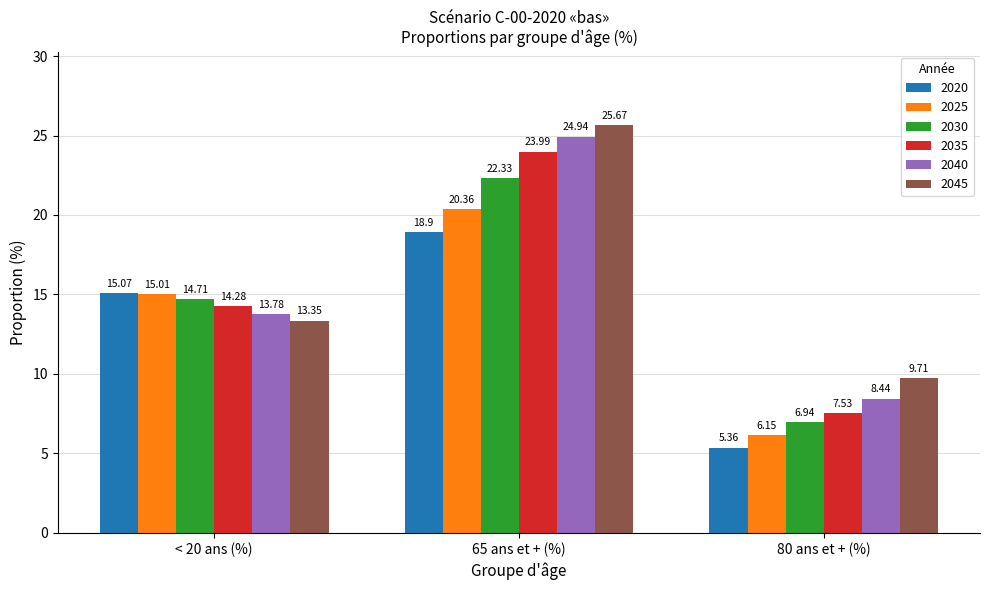

What is the difference between the 2040 values at < 20 ans (%) and 80 ans et + (%)?

5.3